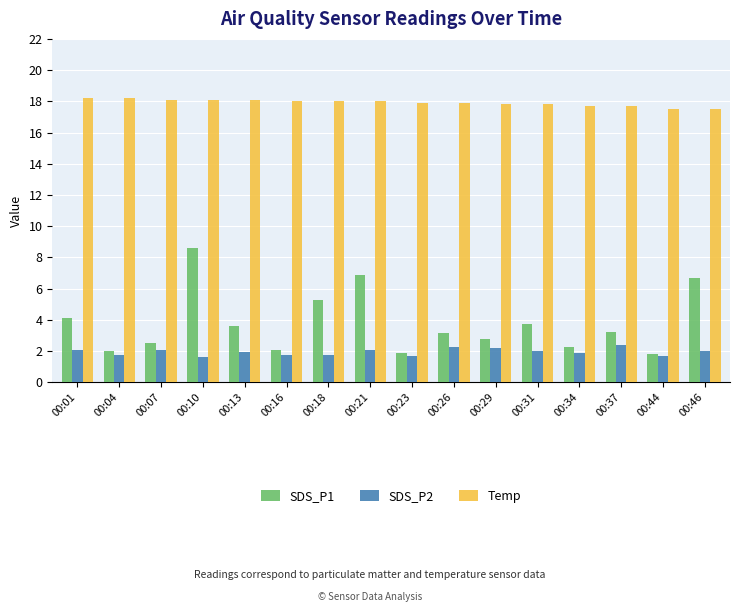

What is the difference between the SDS_P2 values at 00:34 and 00:18?

0.2